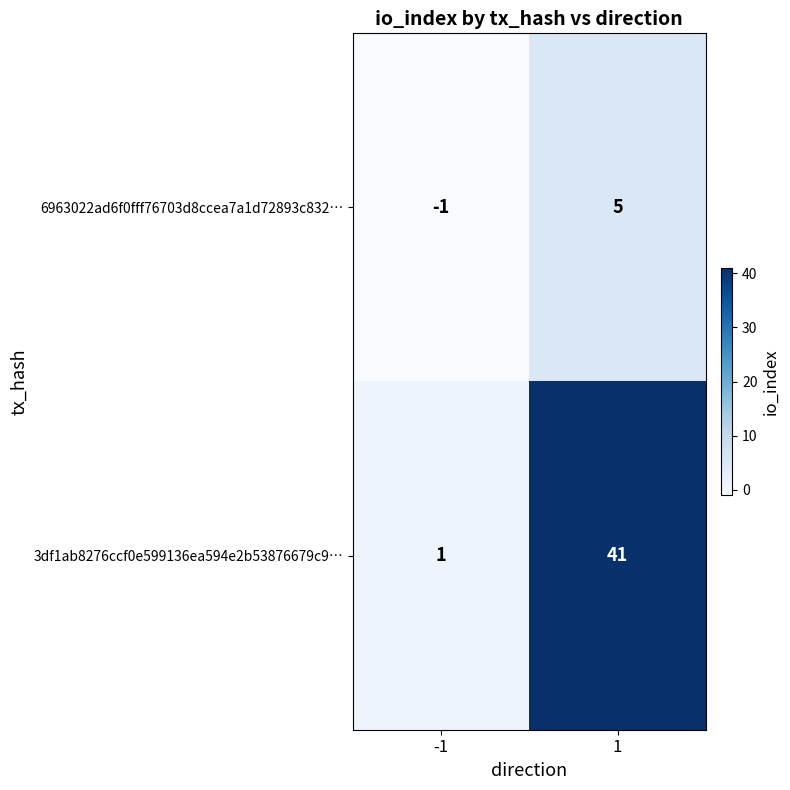

At which category is the sum across all series the highest?

1